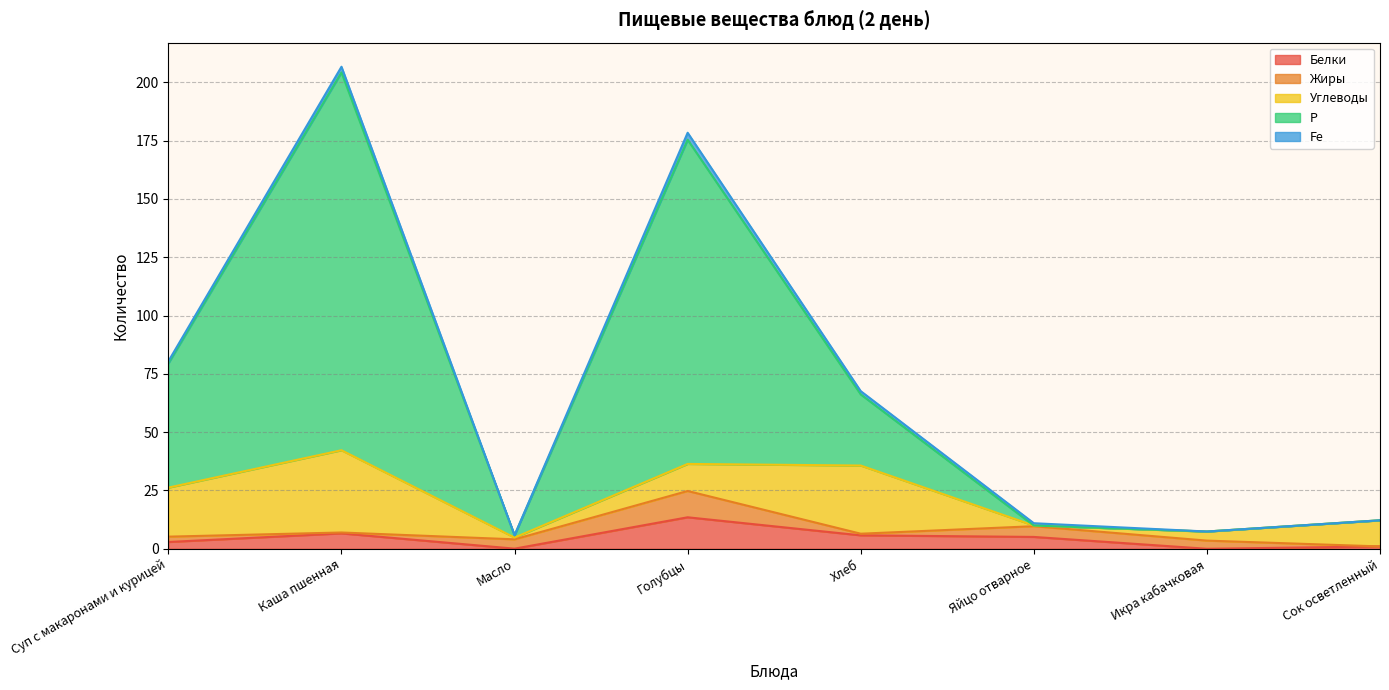

Reading left to right, what are all the values shown in this chart?

Белки: Суп с макаронами и курицей=2.9	Каша пшенная=6.6	Масло=0.1	Голубцы=13.5	Хлеб=5.8	Яйцо отварное=5.1	Икра кабачковая=0.0	Сок осветленный=1.0
Жиры: Суп с макаронами и курицей=2.3	Каша пшенная=0.4	Масло=4.0	Голубцы=11.3	Хлеб=0.7	Яйцо отварное=4.6	Икра кабачковая=3.5	Сок осветленный=0.0
Углеводы: Суп с макаронами и курицей=21.0	Каша пшенная=35.3	Масло=0.8	Голубцы=11.6	Хлеб=29.2	Яйцо отварное=0.3	Икра кабачковая=3.9	Сок осветленный=11.2
Р: Суп с макаронами и курицей=53.3	Каша пшенная=162.0	Масло=1.0	Голубцы=139.0	Хлеб=30.5	Яйцо отварное=0.0	Икра кабачковая=0.0	Сок осветленный=0.0
Fe: Суп с макаронами и курицей=0.9	Каша пшенная=2.4	Масло=0.0	Голубцы=3.0	Хлеб=1.4	Яйцо отварное=1.0	Икра кабачковая=0.0	Сок осветленный=0.0